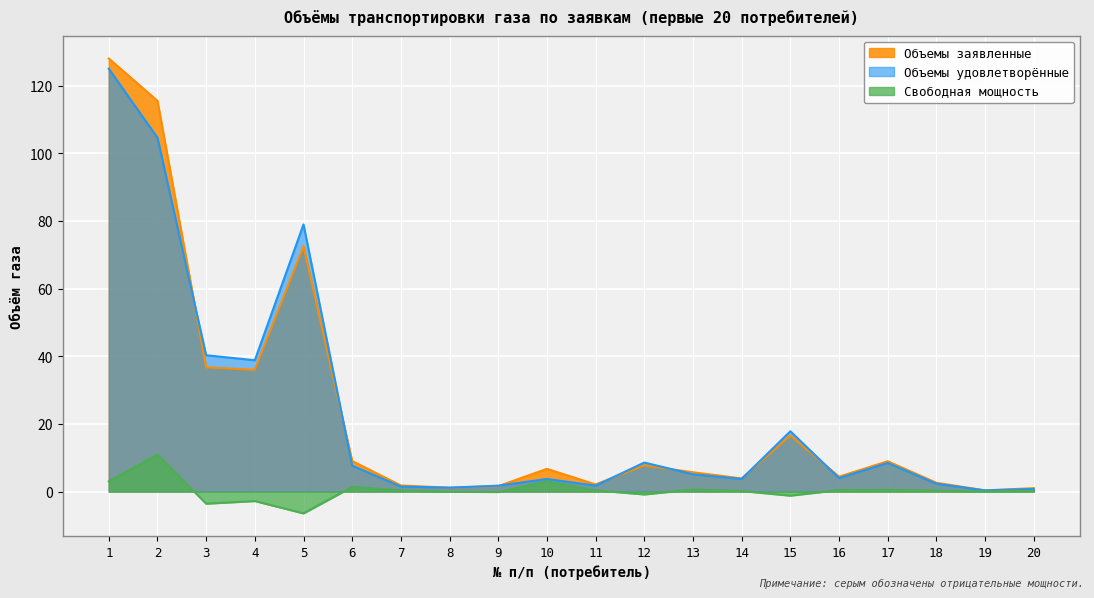

At which label does Объемы удовлетворённые reach its minimum?

19